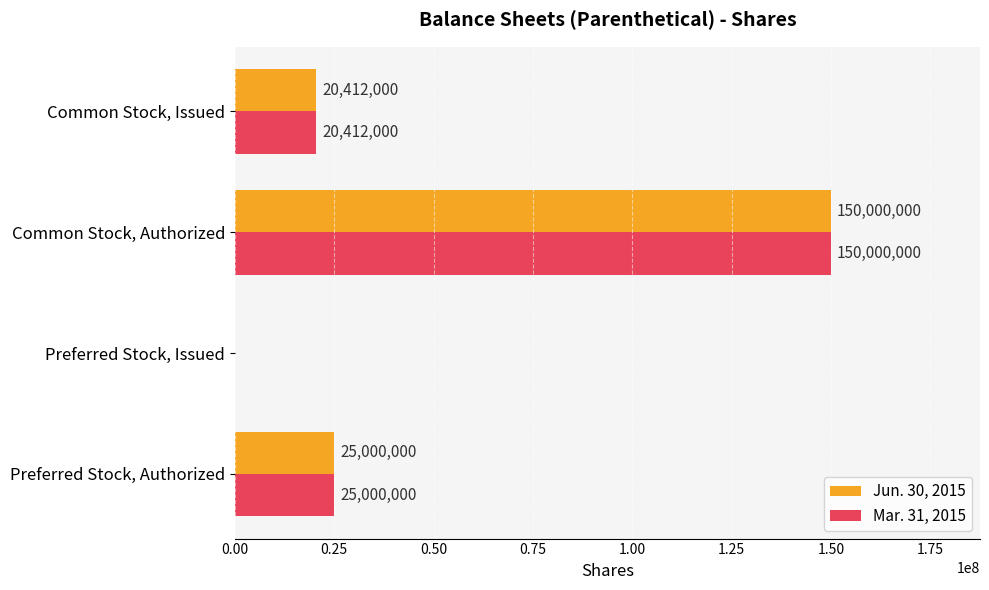

What is the sum of all Mar. 31, 2015 values?

195412000